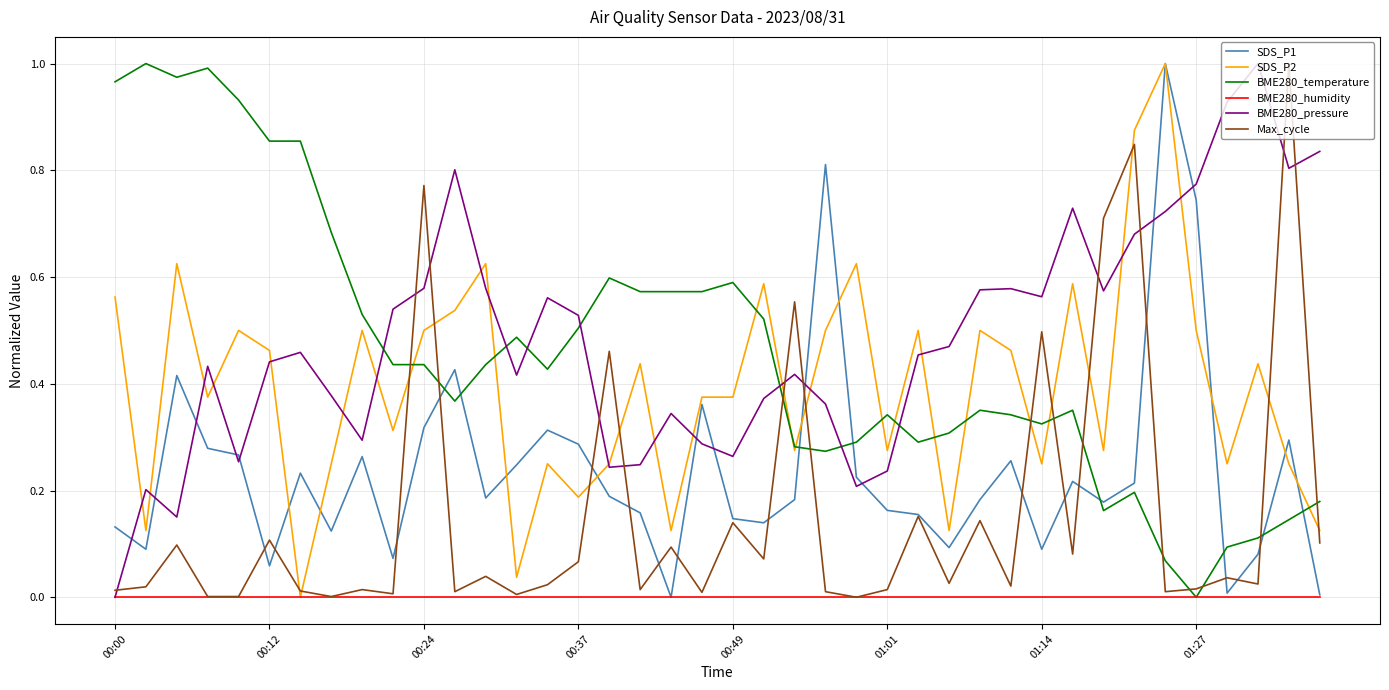

True or false: SDS_P1 and BME280_pressure intersect in this chart.

True